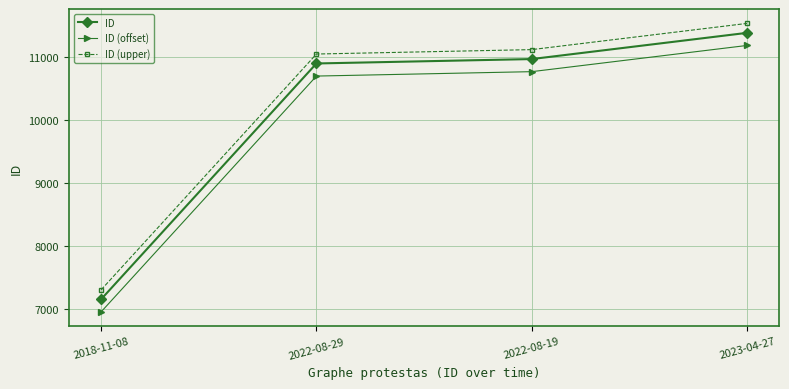

List the labels in order of ID (offset) value, smallest first.

2018-11-08, 2022-08-29, 2022-08-19, 2023-04-27